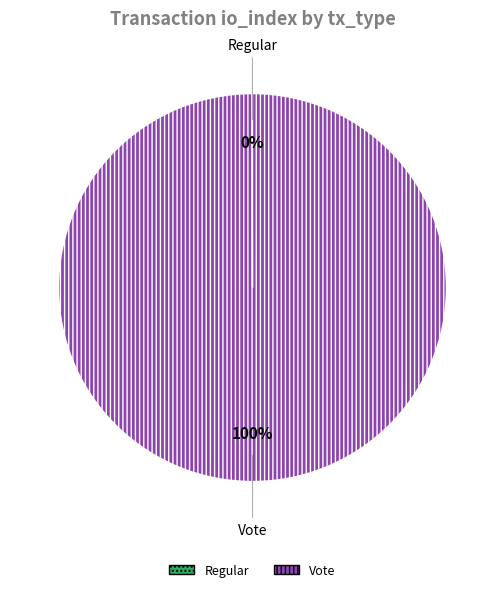

Which slice is the largest?

Vote